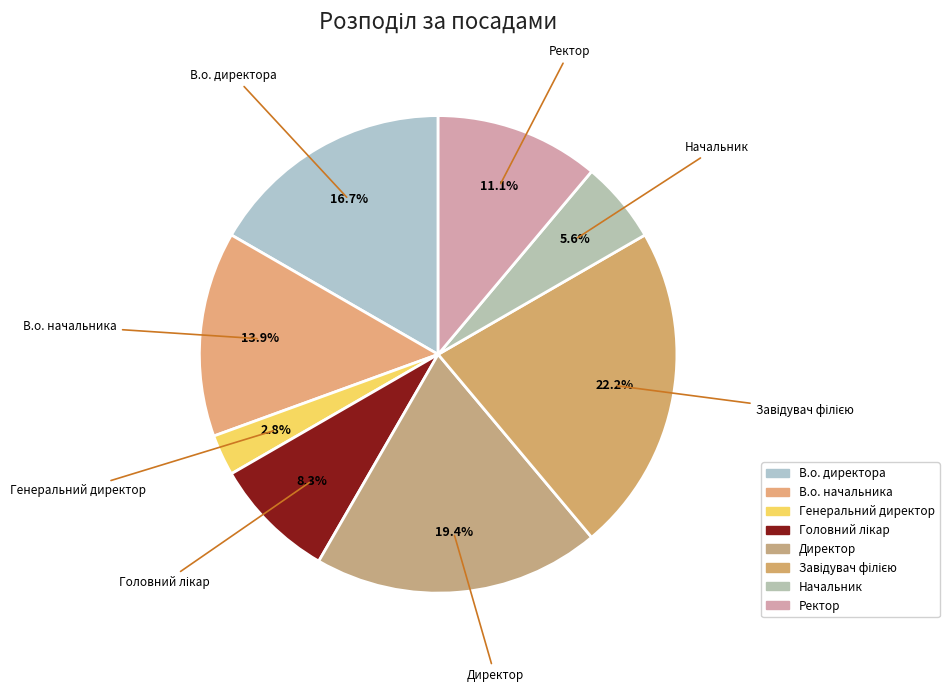

Count the number of slices in the pie.

8